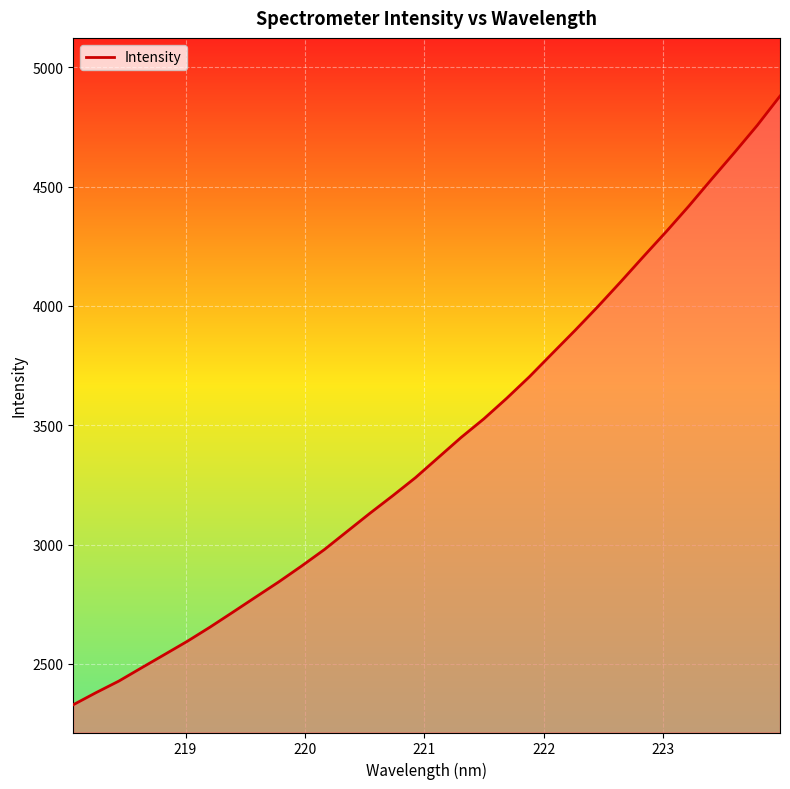

What is the average value?

3422.1